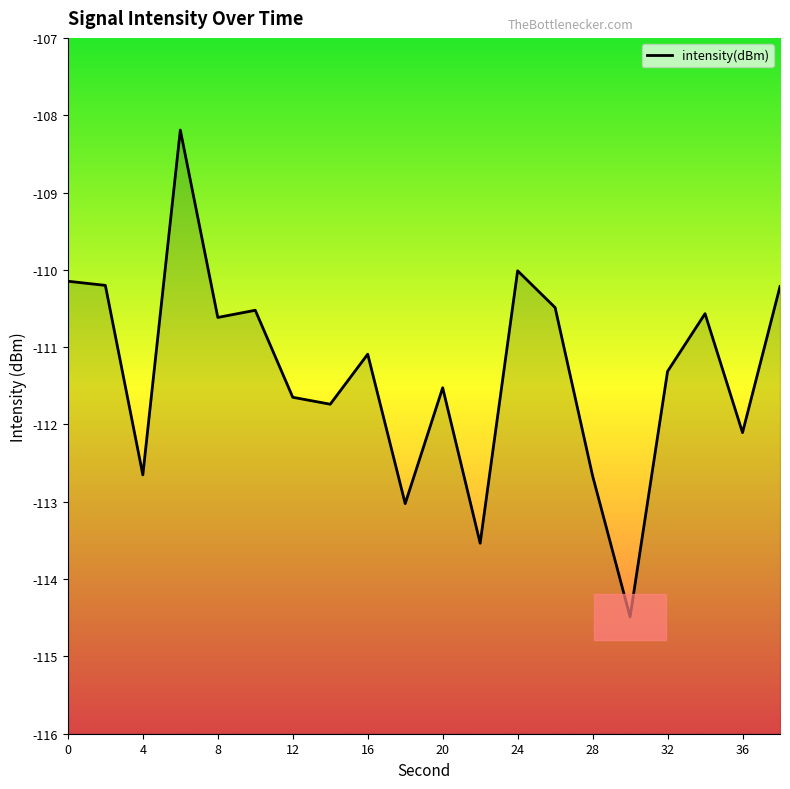

What is the approximate value at 16?

-111.1